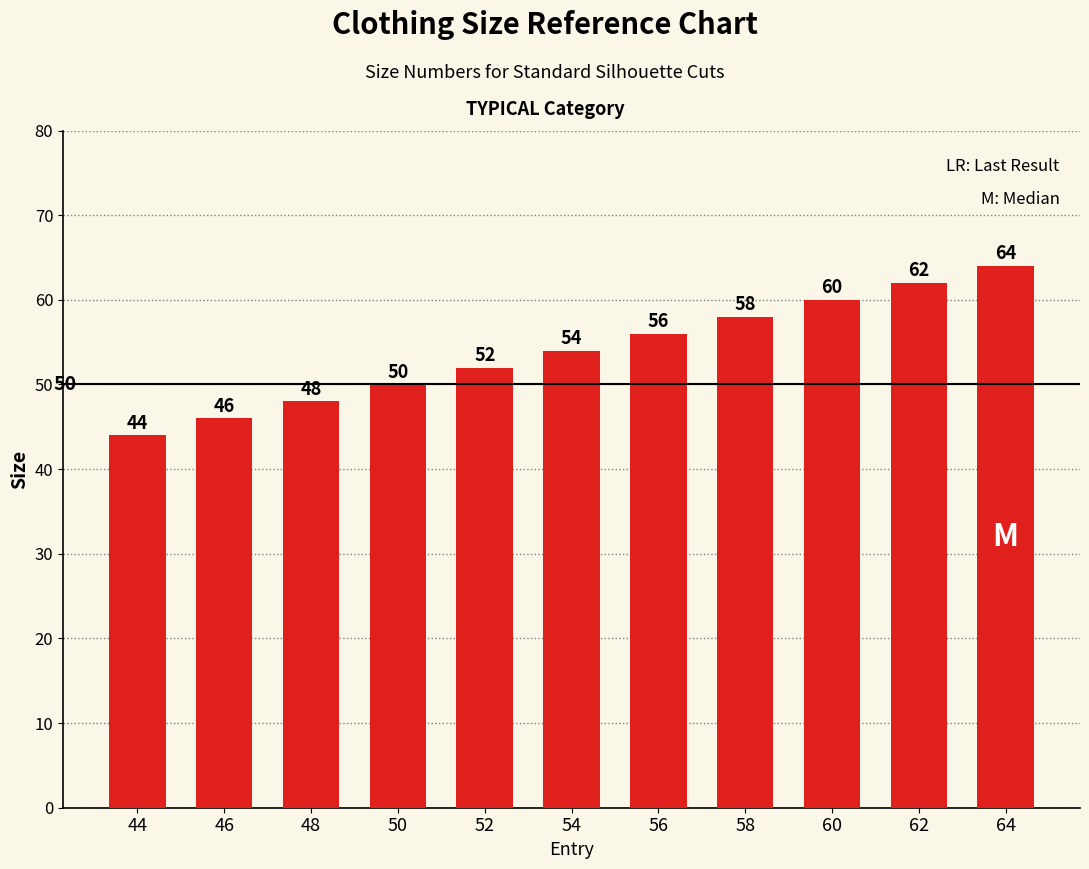

Which has a higher value, 56 or 62?

62